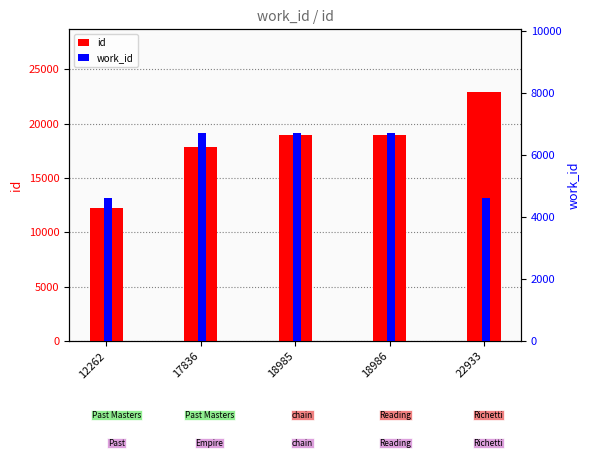

What is the sum of the id values at 18986 and 12262?

31248